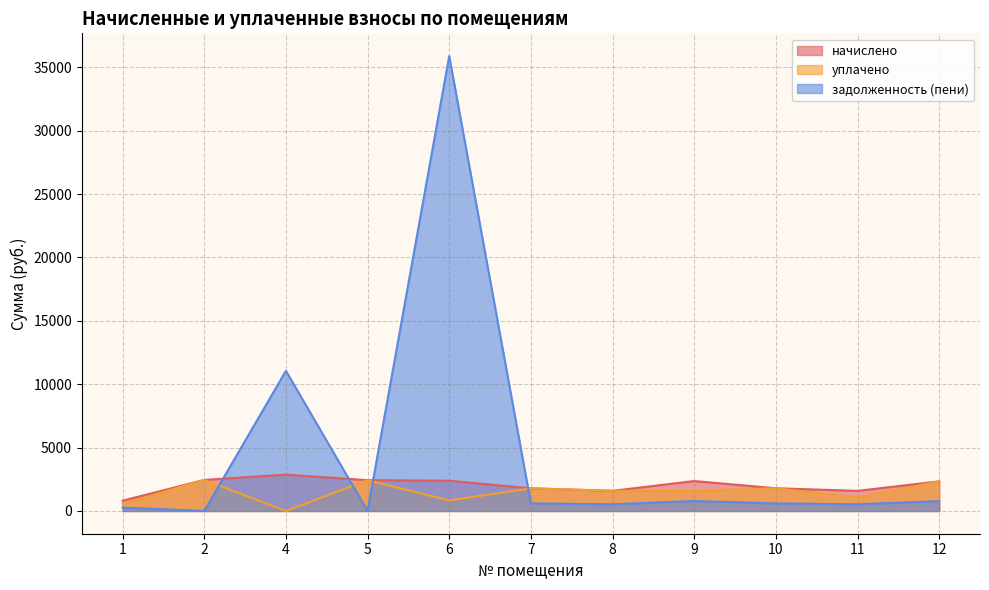

Reading left to right, extract all data points from this chart.

начислено: 1=813.8	2=2448.9	4=2866.8	5=2430.6	6=2386.6	7=1785.3	8=1591.0	9=2360.9	10=1792.7	11=1587.4	12=2338.9
уплачено: 1=542.6	2=2448.9	4=0.0	5=2430.6	6=839.5	7=1785.3	8=1591.0	9=1573.9	10=1792.7	11=1058.3	12=2338.9
задолженность (пени): 1=271.3	2=0.0	4=11056.6	5=0.0	6=35887.3	7=595.1	8=530.4	9=787.0	10=597.6	11=529.1	12=779.6